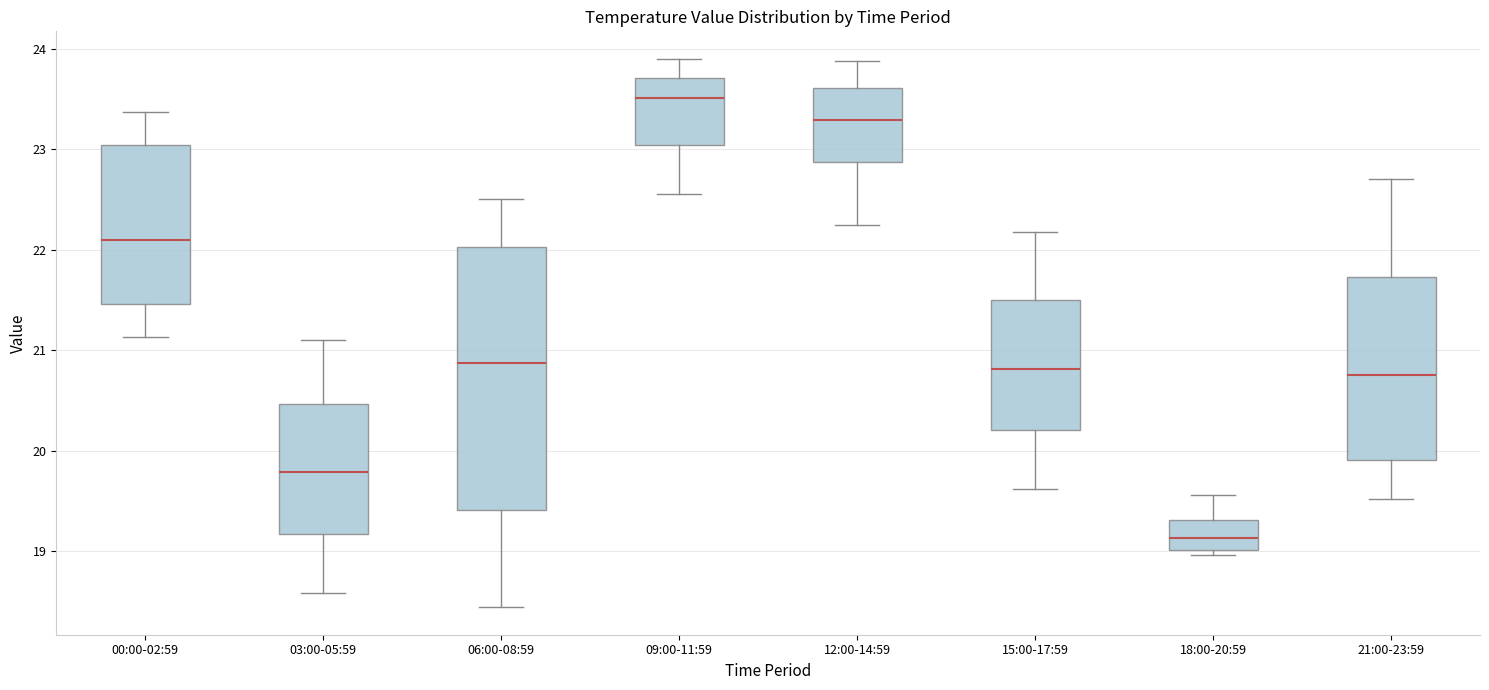

Reading left to right, read every box against the y-axis: the position of its median line, the range the box covers, and the ends of its whiskers. The values are not printed on the chart, so give them approximately, as read against the axis.

00:00-02:59: median 22.1, box 21.5 to 23.0, whiskers 21.1 to 23.4
03:00-05:59: median 19.8, box 19.2 to 20.5, whiskers 18.6 to 21.1
06:00-08:59: median 20.9, box 19.4 to 22.0, whiskers 18.4 to 22.5
09:00-11:59: median 23.5, box 23.0 to 23.7, whiskers 22.6 to 23.9
12:00-14:59: median 23.3, box 22.9 to 23.6, whiskers 22.3 to 23.9
15:00-17:59: median 20.8, box 20.2 to 21.5, whiskers 19.6 to 22.2
18:00-20:59: median 19.1, box 19.0 to 19.3, whiskers 19.0 (just below the box's lower edge) to 19.6
21:00-23:59: median 20.8, box 19.9 to 21.7, whiskers 19.5 to 22.7